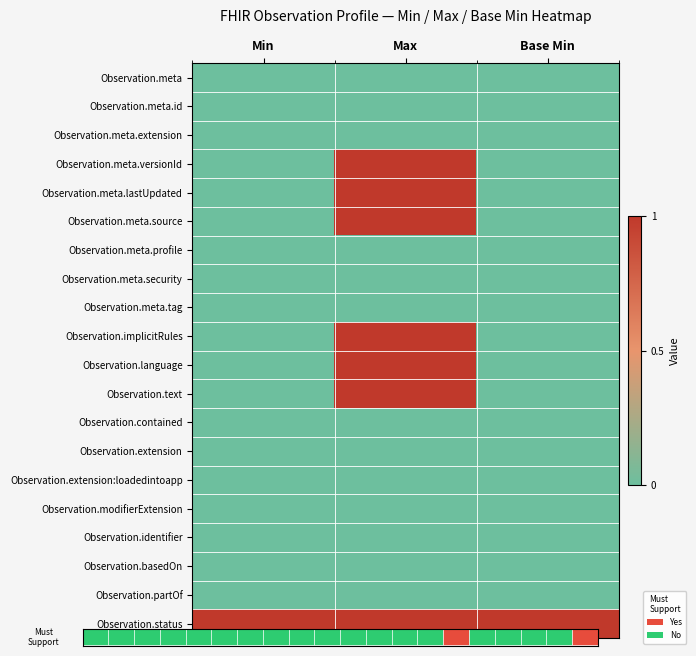

At how many categories does at least one series exceed 0?

3